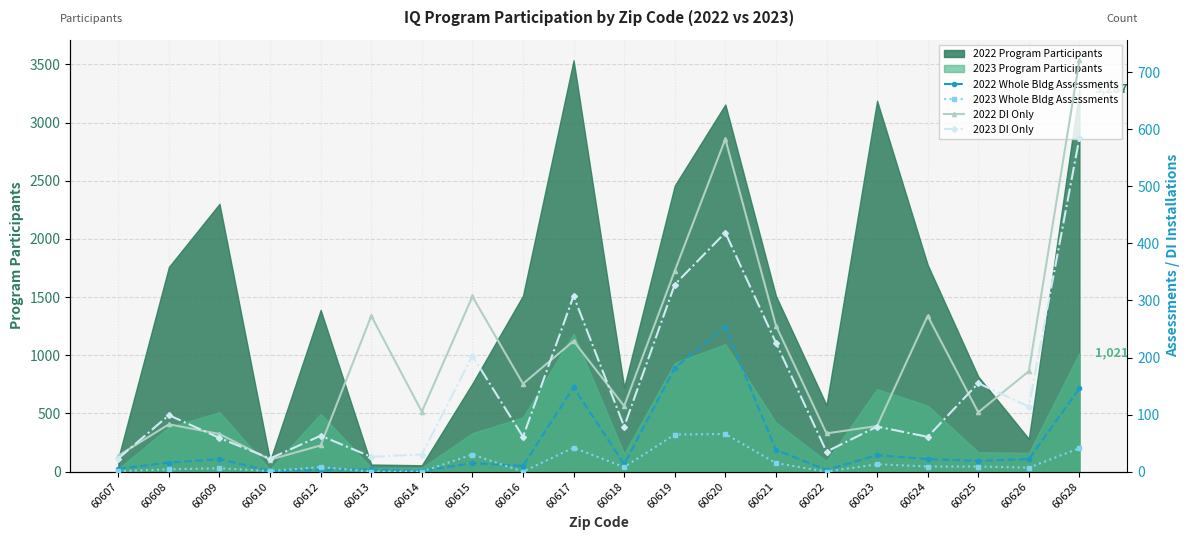

How many values in the 2022 DI Only series exceed 154?

9